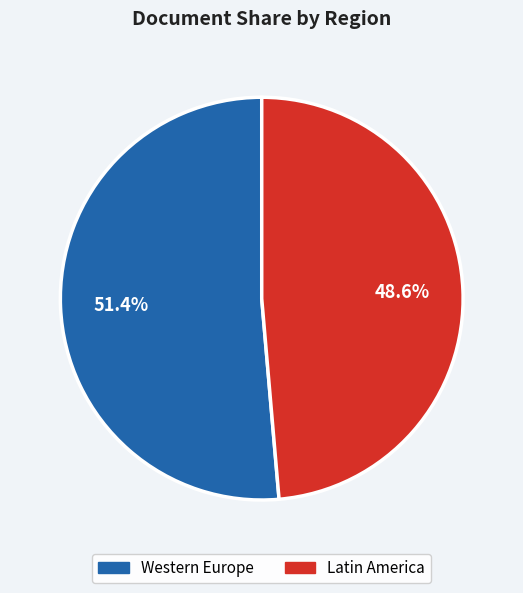

Does any single category account for the majority?

Yes